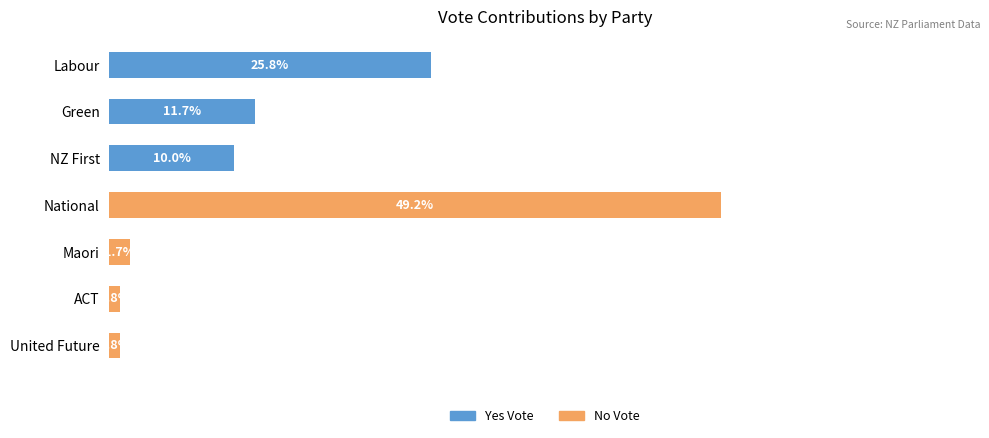

Rank the series at Labour from lowest to highest value.

No Vote, Yes Vote